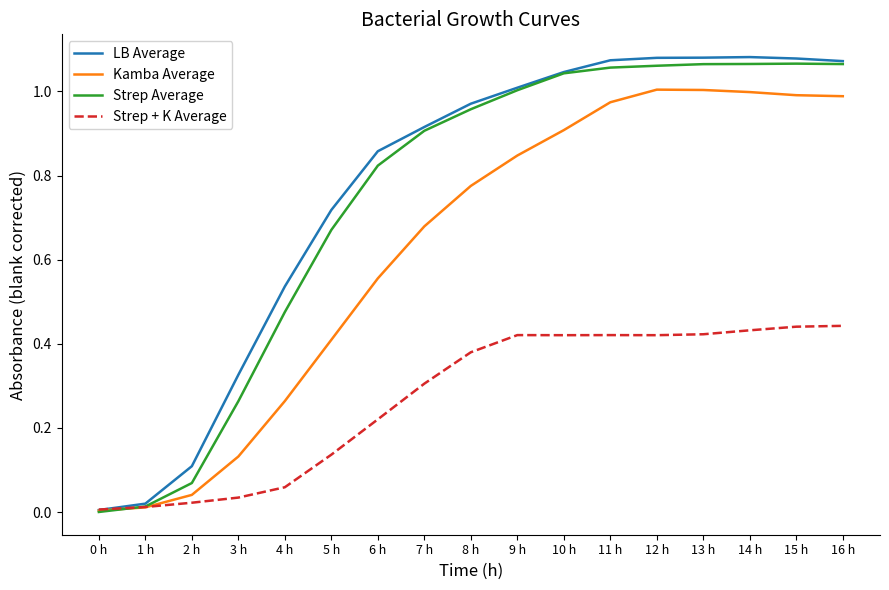

What position from the left is 16 h?

17